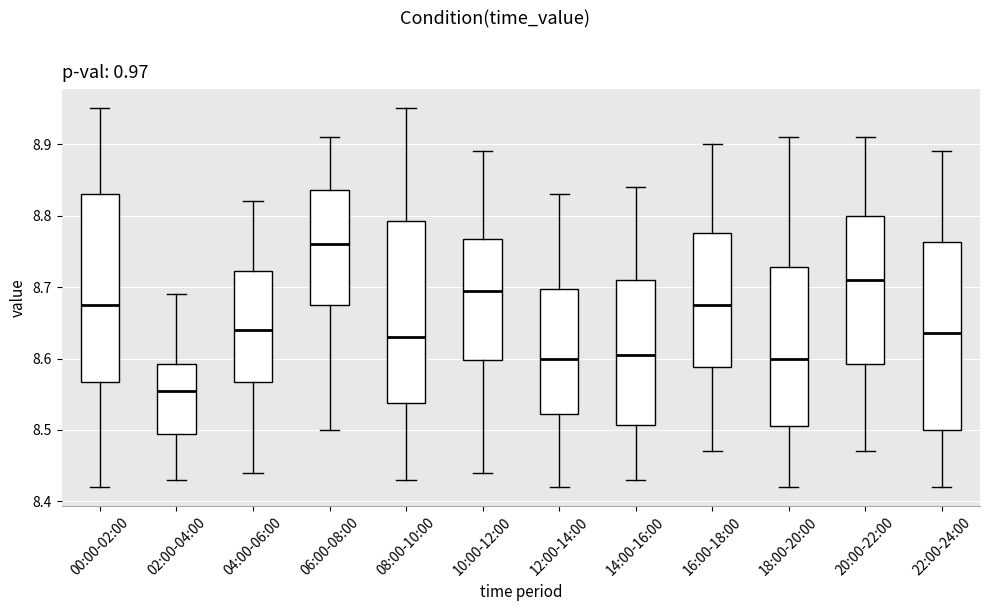

Which box's median line is the highest?

06:00-08:00